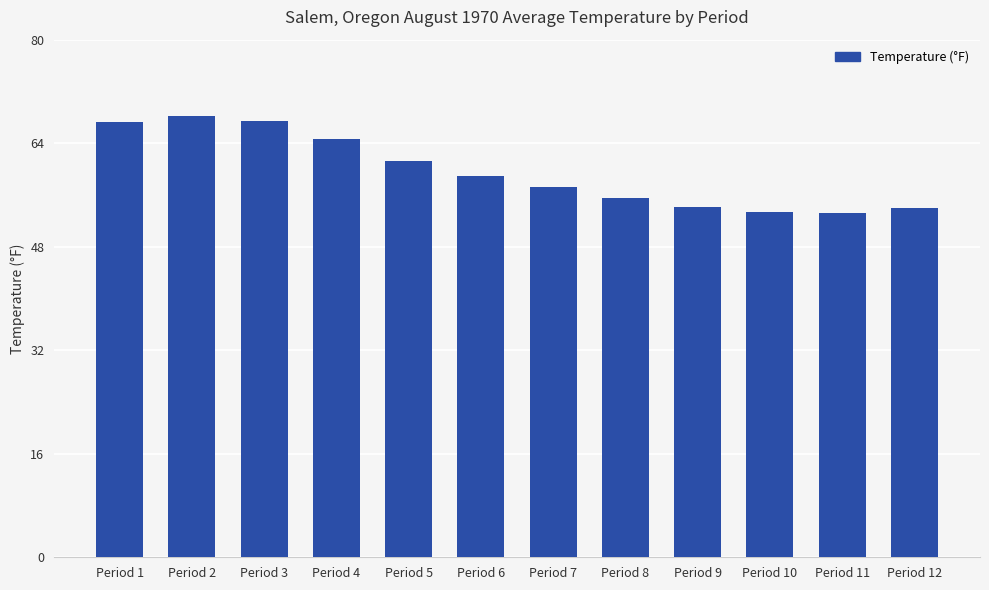

The value at Period 3 is 29.7. True or false?

False